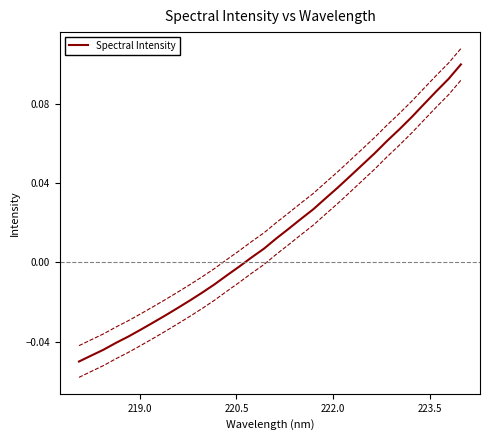

Count the number of categories in the chart.

32